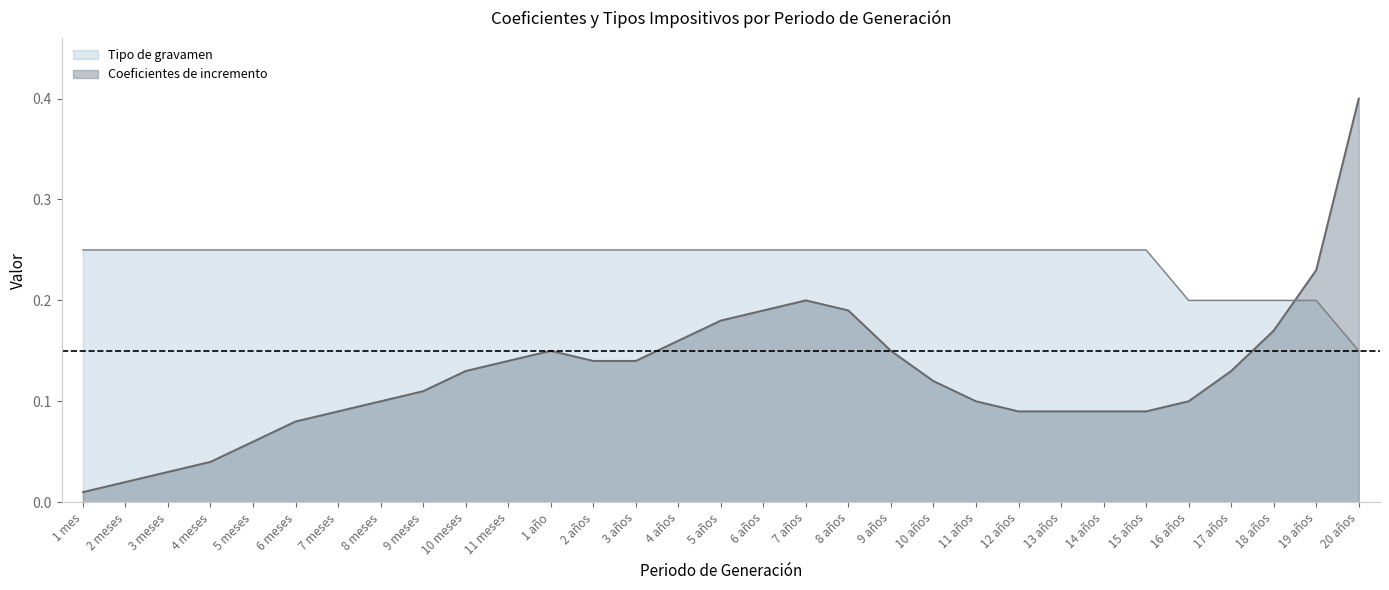

What is the difference between the maximum and minimum values in the Tipo de gravamen series?

0.1